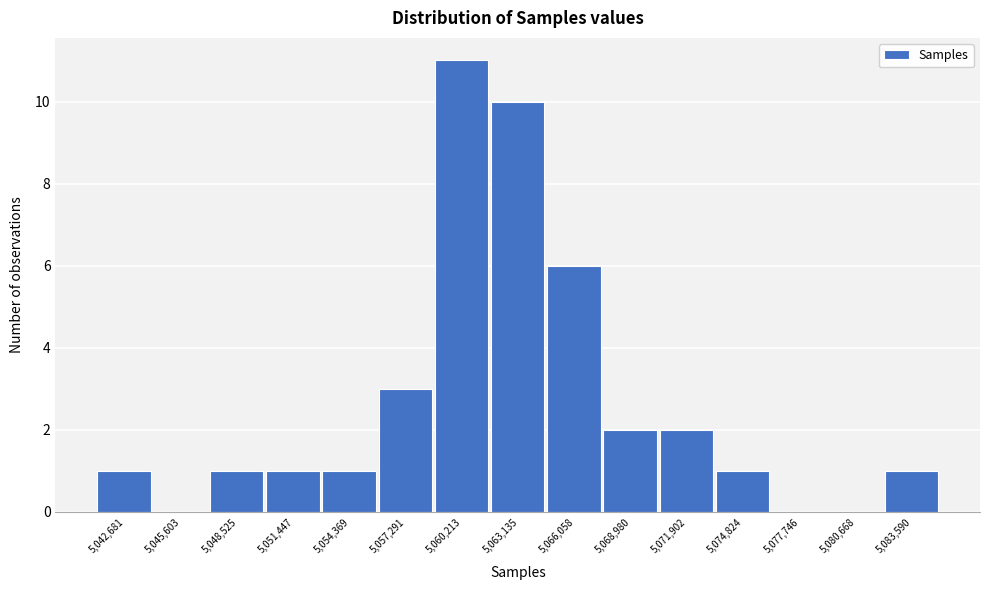

Reading right to left, what are all the values shown in this chart?

5,083,590=1	5,080,668=0	5,077,746=0	5,074,824=1	5,071,902=2	5,068,980=2	5,066,058=6	5,063,135=10	5,060,213=11	5,057,291=3	5,054,369=1	5,051,447=1	5,048,525=1	5,045,603=0	5,042,681=1